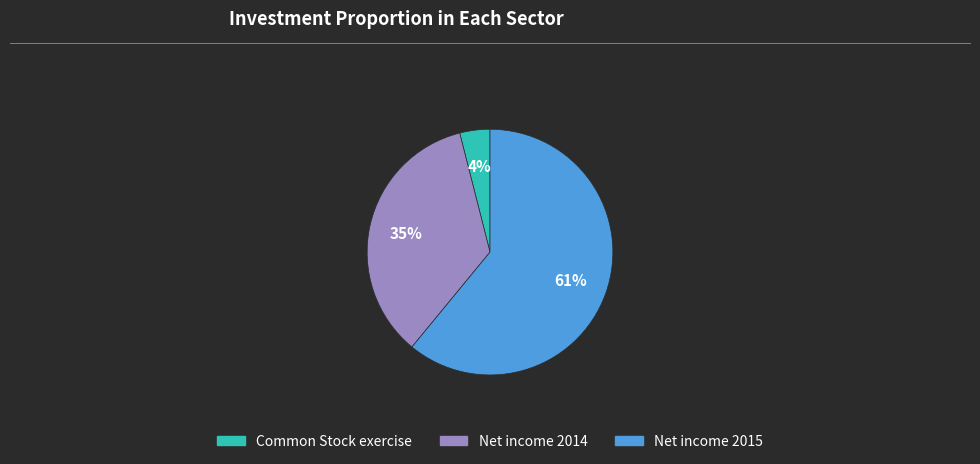

To the nearest percent, what is the difference between the largest and smallest slice percentages?

57%